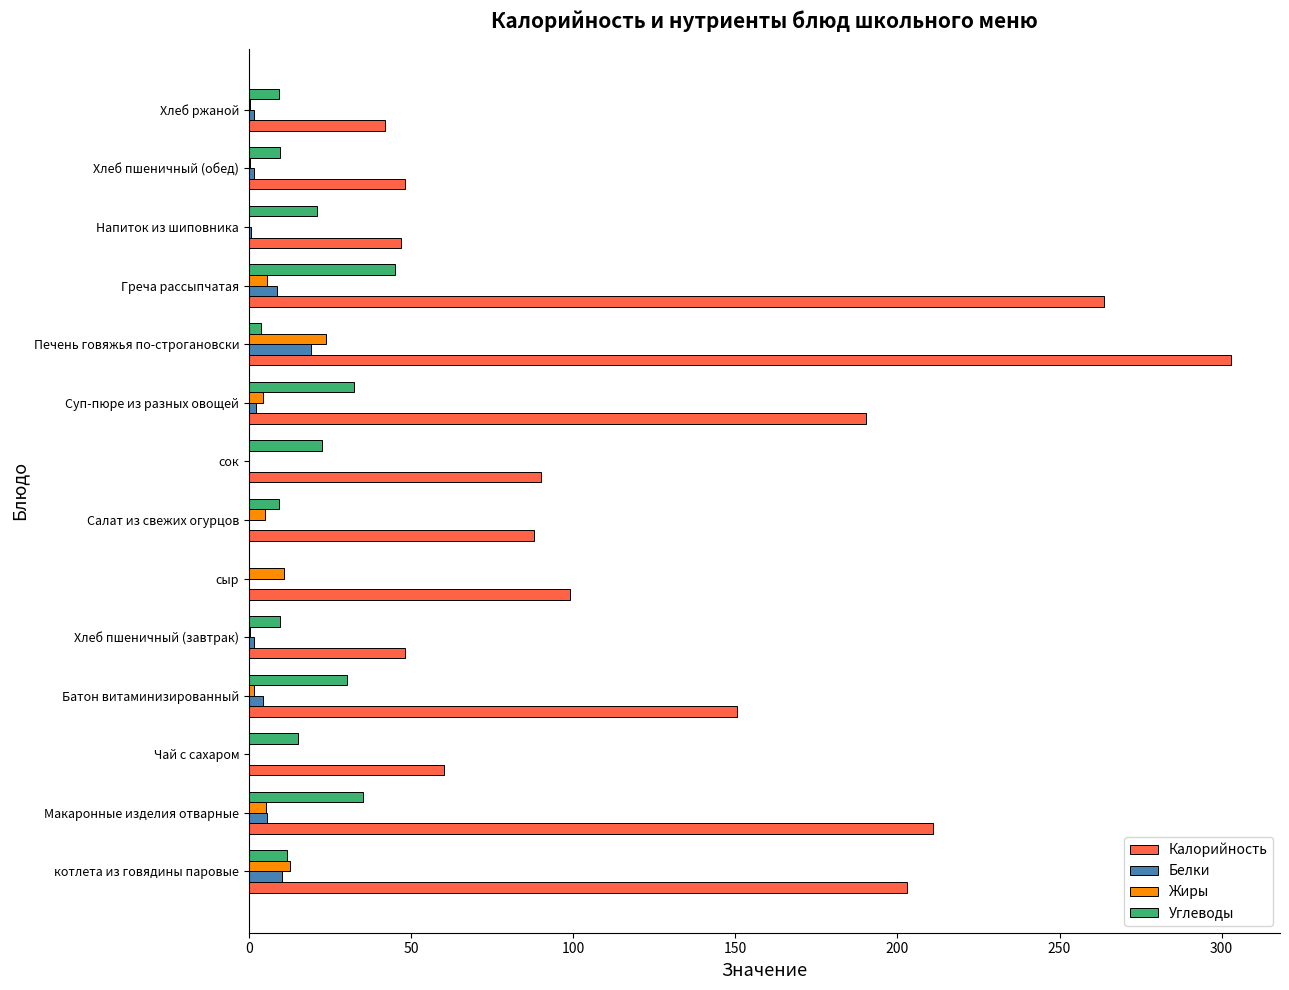

What is the greatest value displayed?

302.9